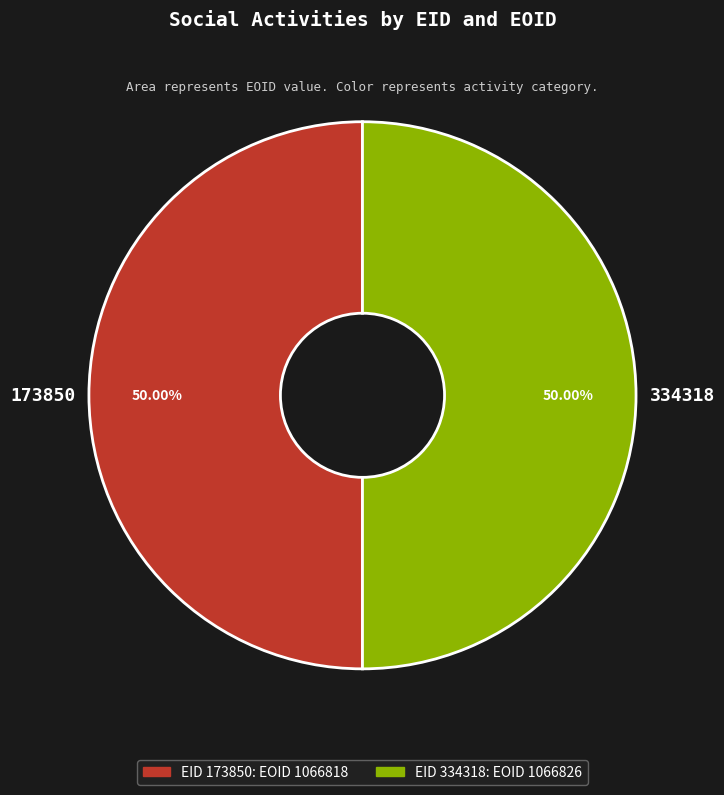

What is the ratio of the value at 334318 to the value at 173850?

1.0